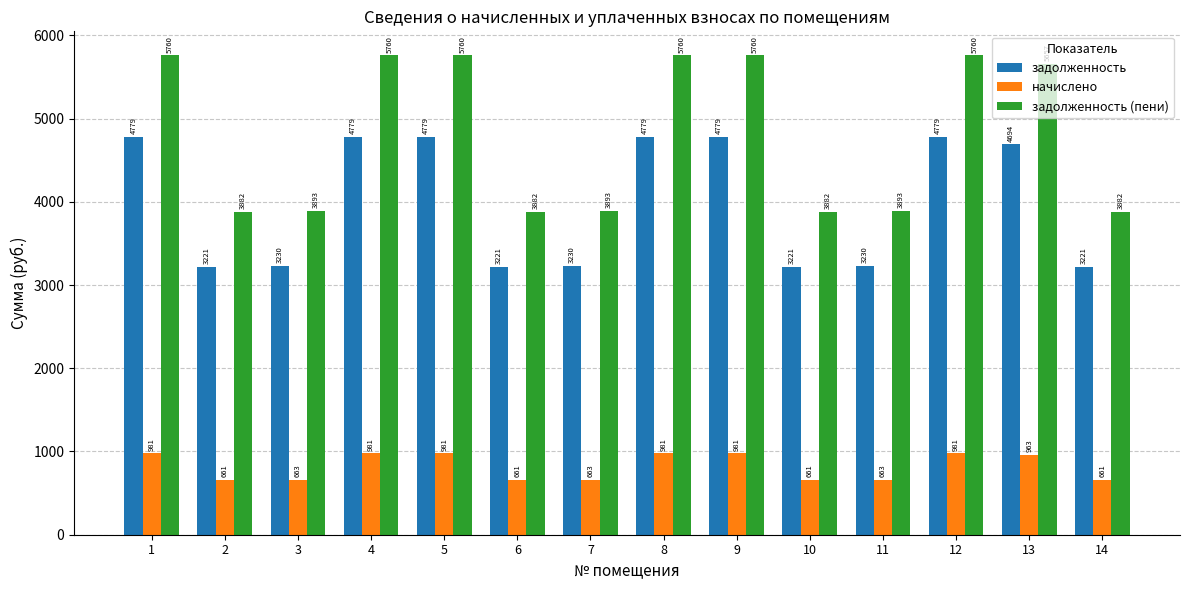

What is the value of the начислено bar at the 1st from the left?

980.9